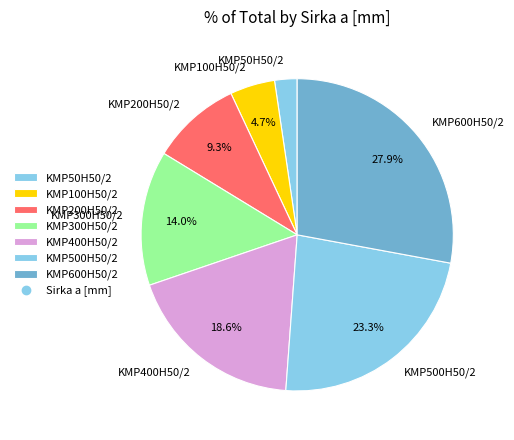

Which category has the smallest portion of the pie?

KMP50H50/2